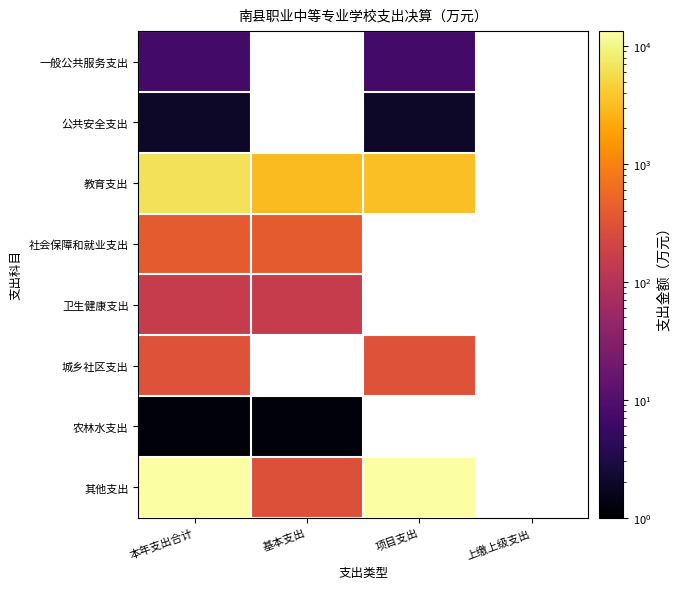

The value of 一般公共服务支出 at 本年支出合计 is 7.0. True or false?

True